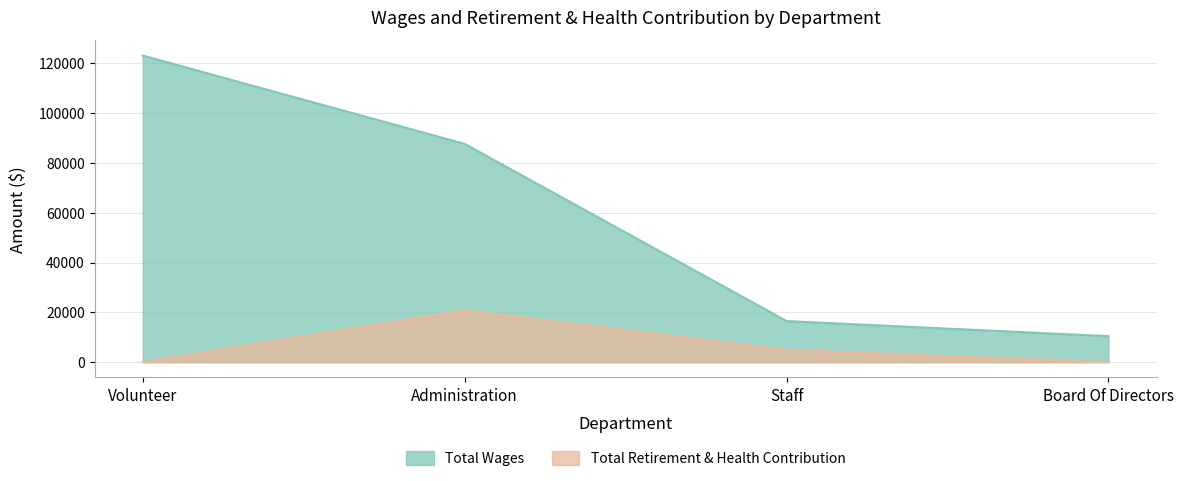

How many data points does each series have?

4